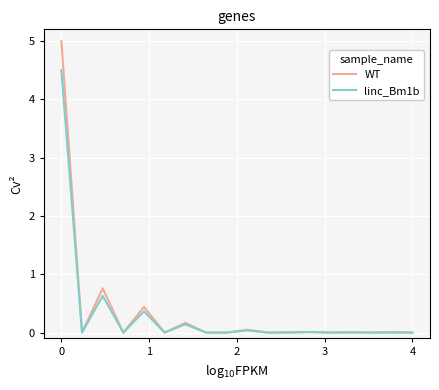

List the series in order of their peak value, lowest first.

linc_Bm1b, WT